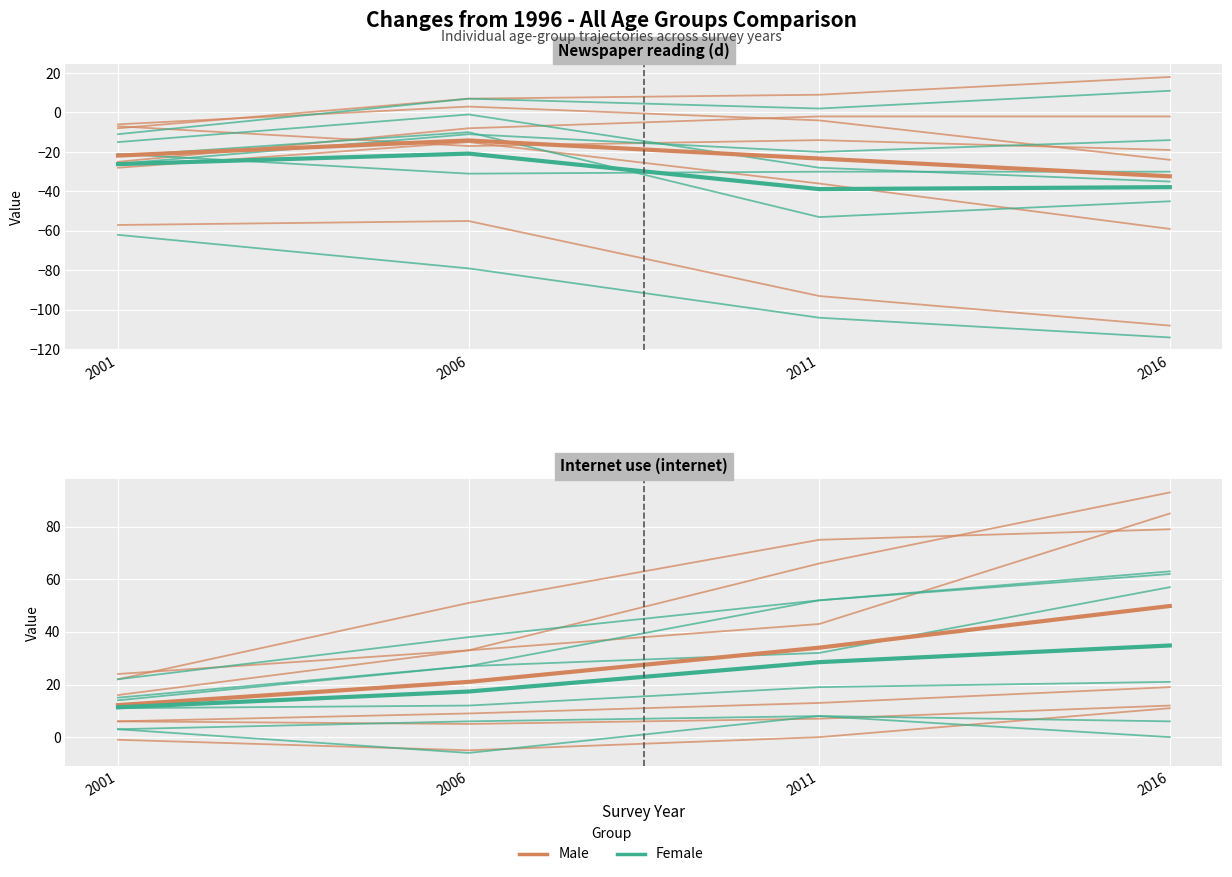

Between 2001 and 2011, which is larger?

2011